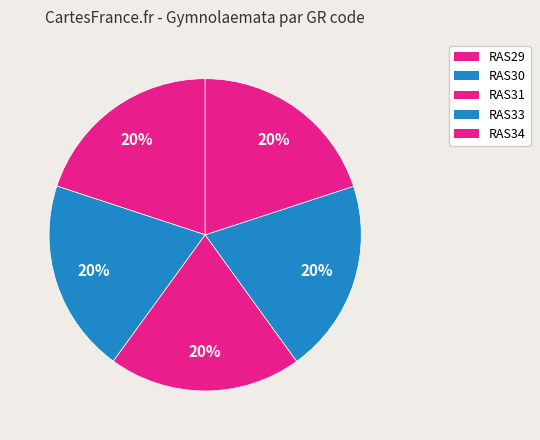

How many slices are in this pie chart?

5